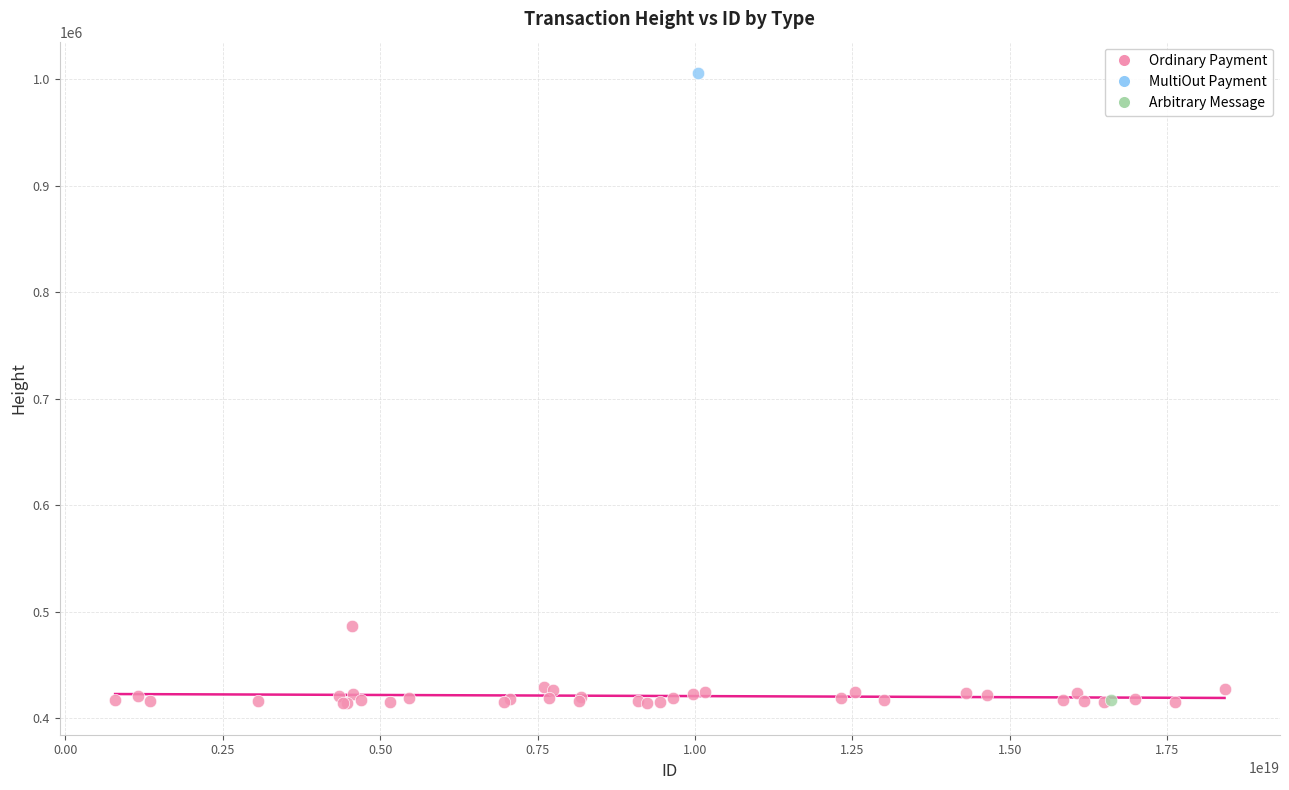

What are all the series names shown in the legend?

Ordinary Payment, MultiOut Payment, Arbitrary Message